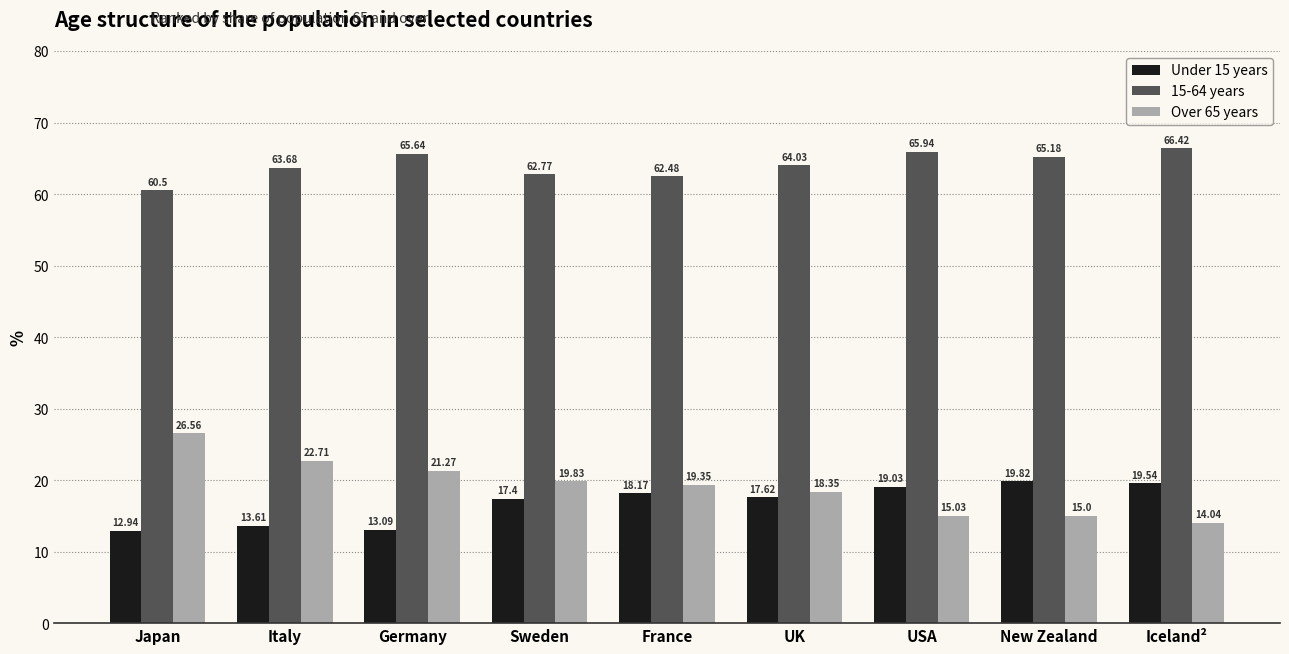

What is the label of the 7th bar from the left?

USA